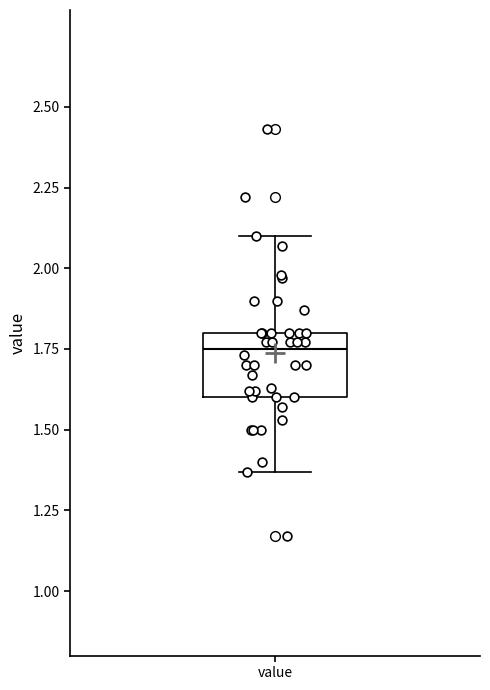

Transcribe this box plot: give where the median line is, the range the box spans, and where the two whiskers end, as read against the y-axis. The values are not printed on the chart, so give them approximately, as read against the axis.

median 1.75, box 1.60 to 1.80, whiskers 1.35 to 2.10